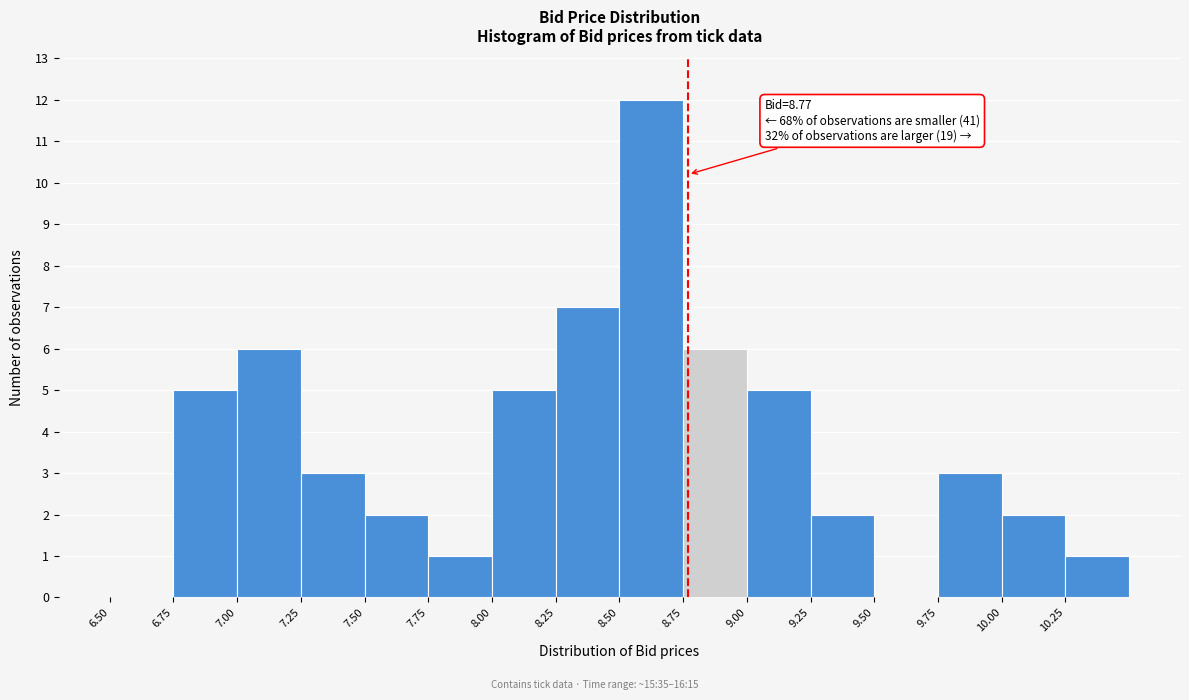

Which range on the x-axis has the tallest bar?

8.50 to 8.75